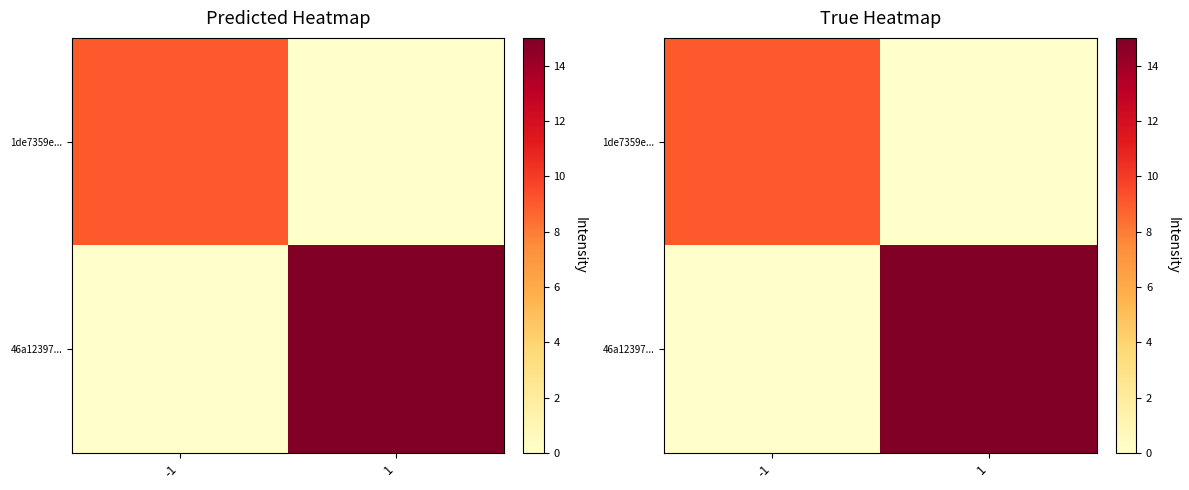

At which label does 1de7359e... reach its minimum?

1